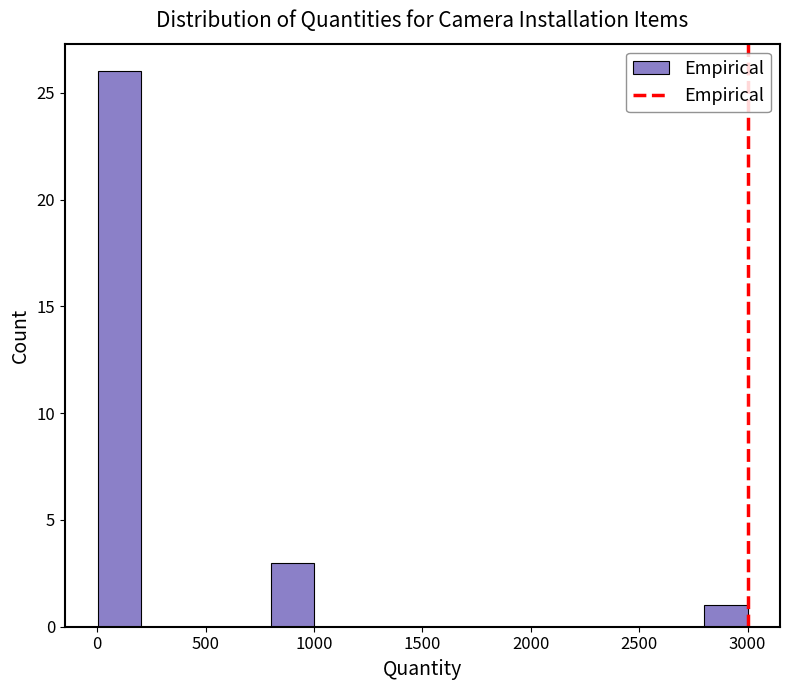

Read against the x-axis, roughly where is the centre of the tallest bar?

100